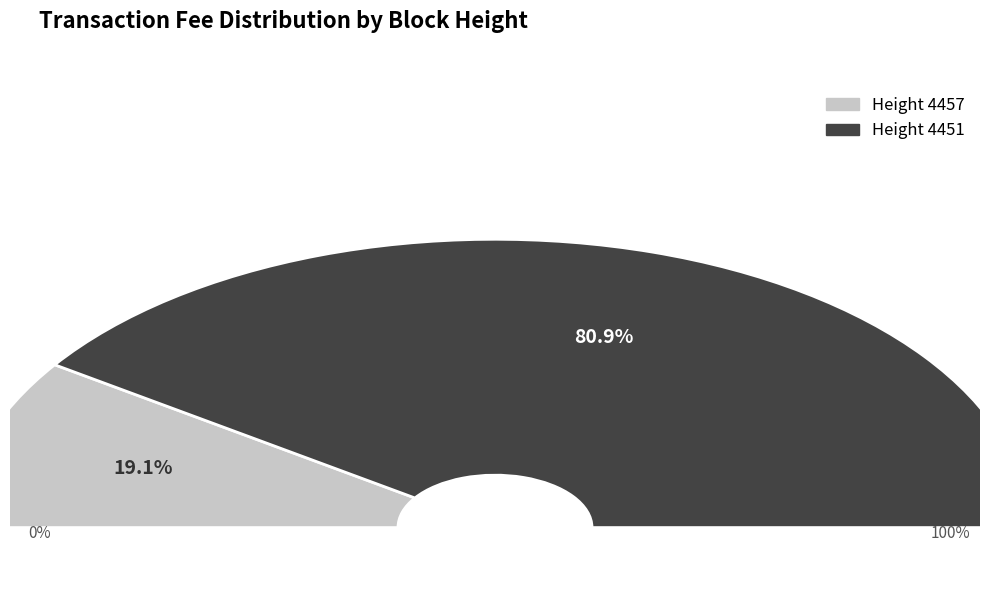

What percentage is NOT represented by 4451?

19.1%